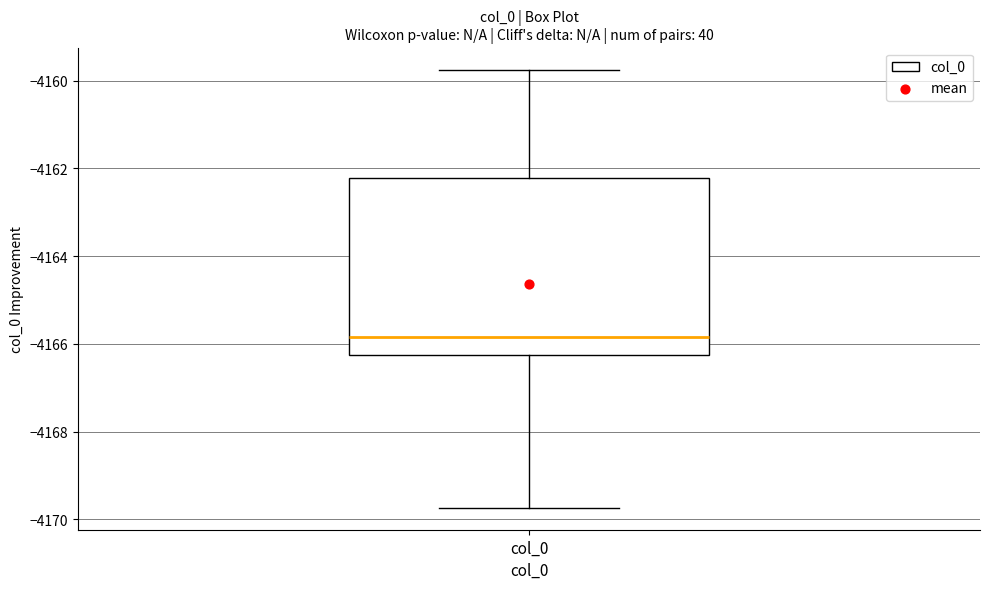

Transcribe this box plot: give where the median line is, the range the box spans, and where the two whiskers end, as read against the y-axis. The values are not printed on the chart, so give them approximately, as read against the axis.

median -4165.8, box -4166.2 to -4162.2, whiskers -4169.8 to -4159.8